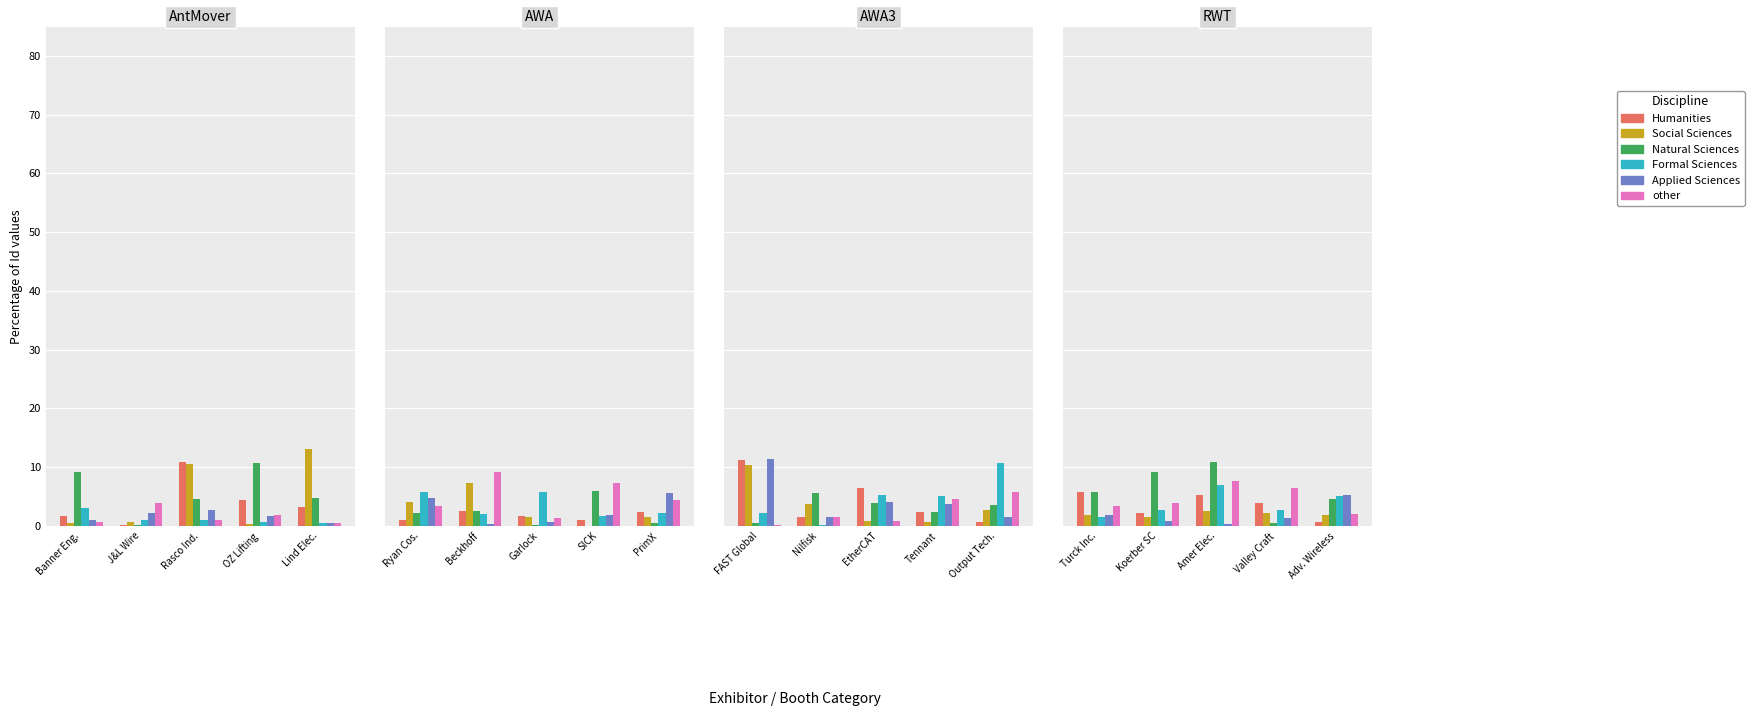

Which series has the largest total across all categories?

Natural Sciences